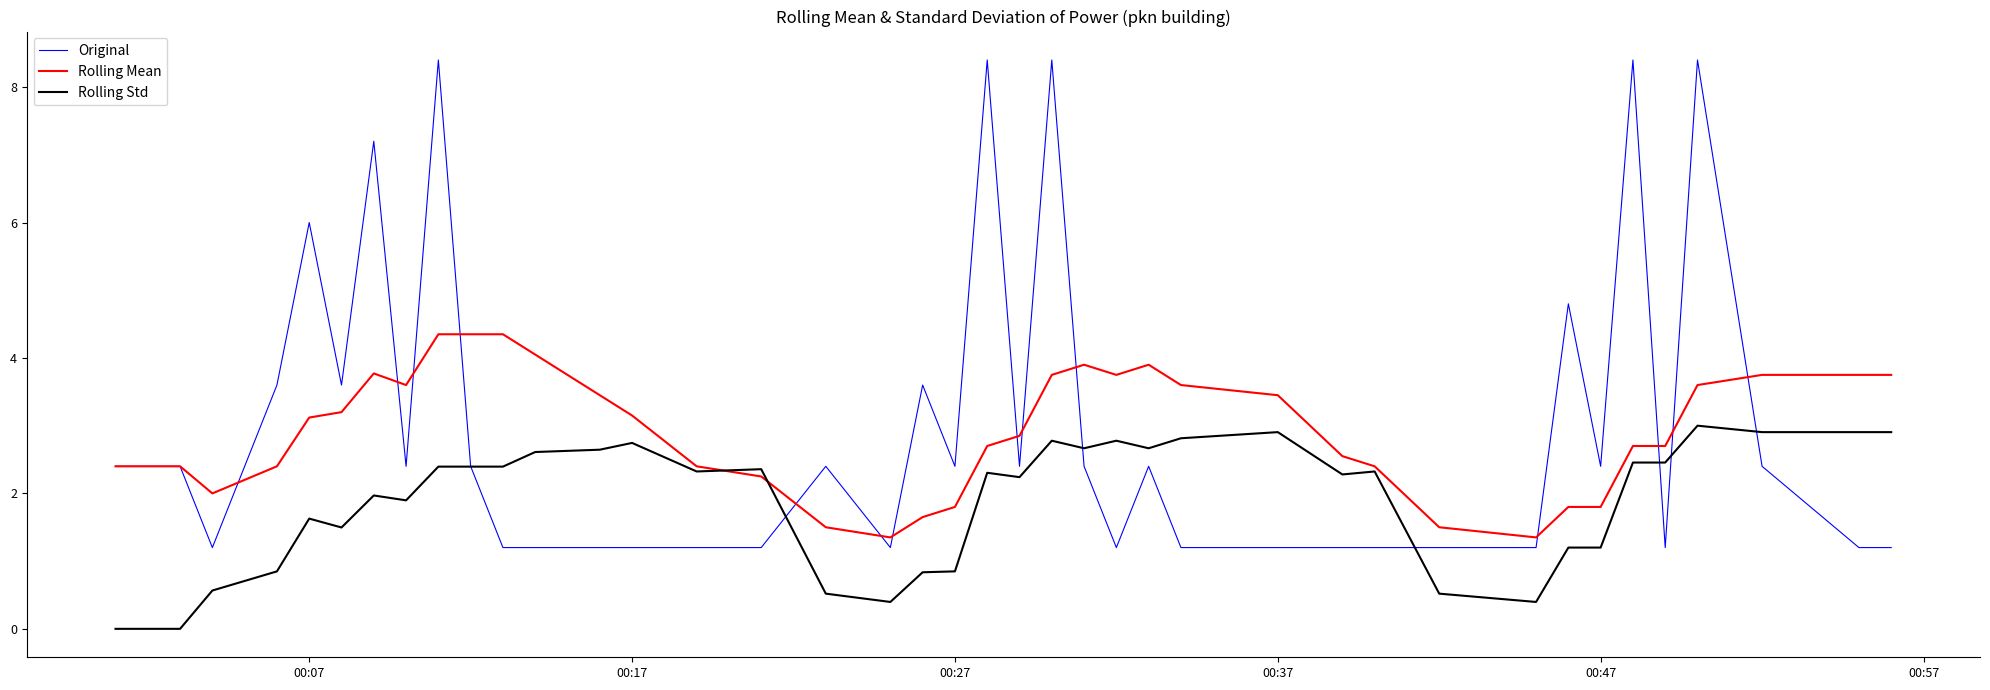

How many lines are shown in the chart?

3